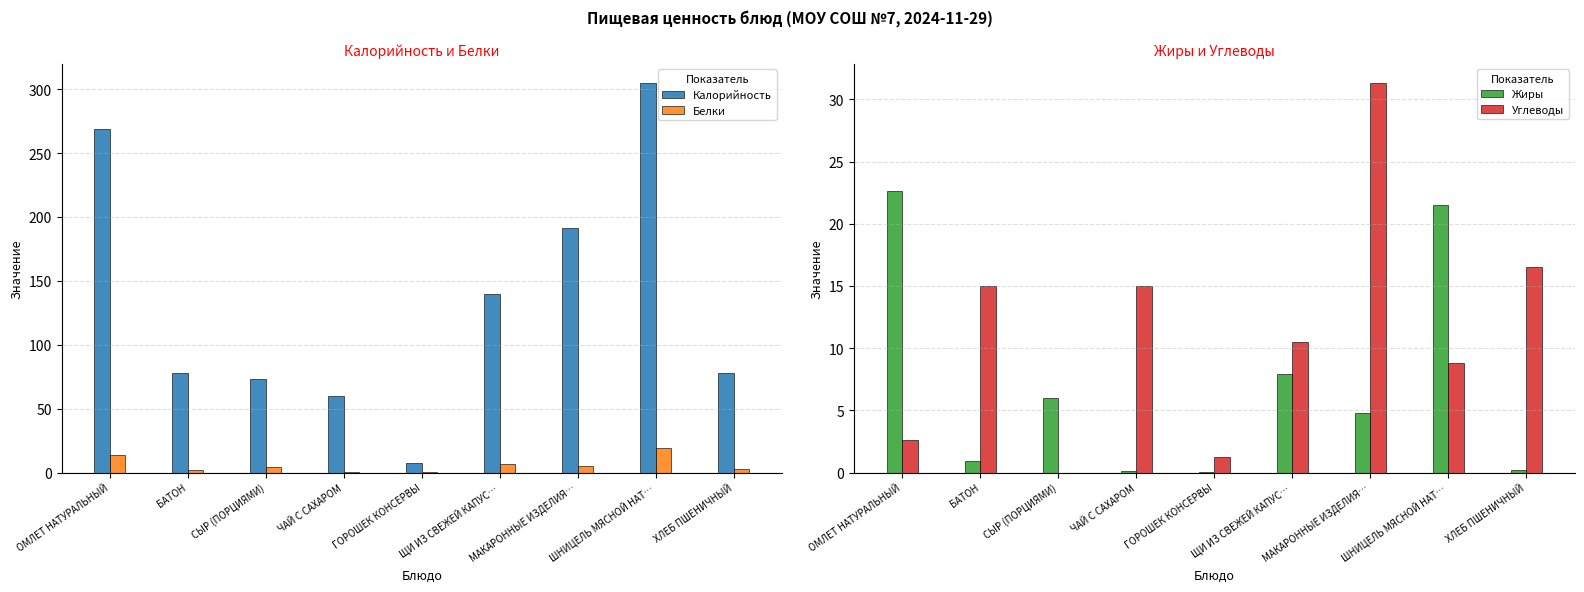

Which series has the widest spread of values?

Калорийность